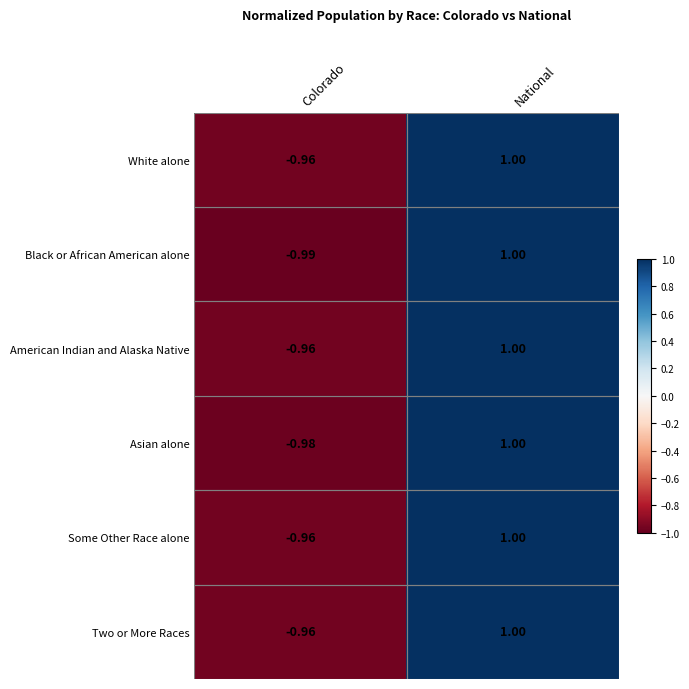

At which label is American Indian and Alaska Native closest to 0?

Colorado